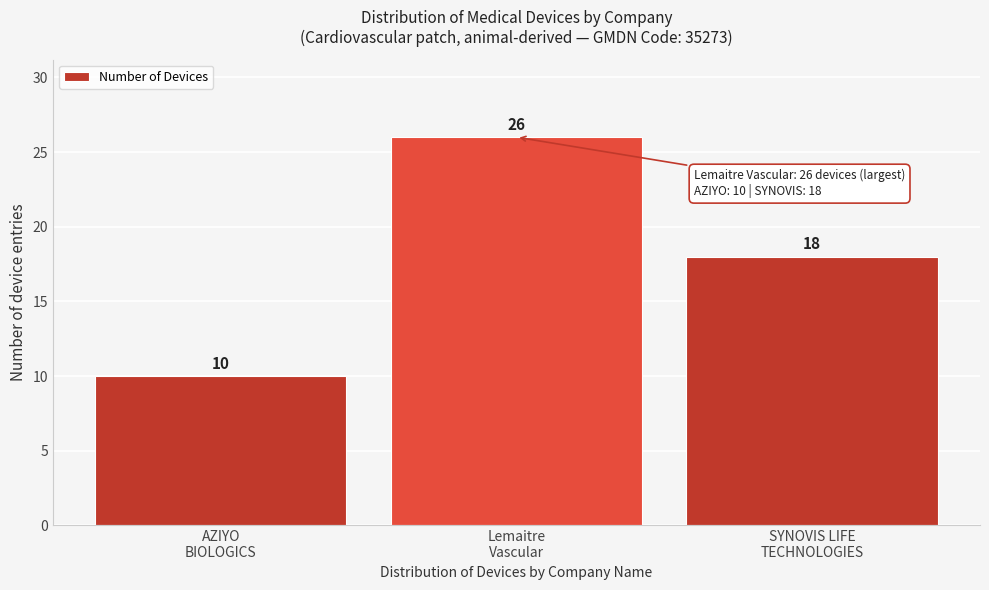

Reading right to left, what are all the values shown in this chart?

18	26	10